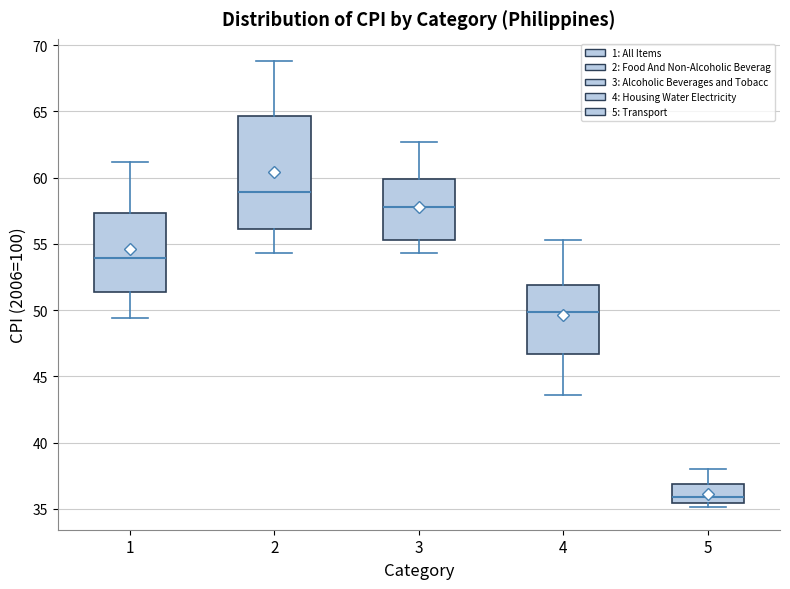

Reading left to right, transcribe this box plot: for each box, give where its median line is, the range the box spans, and where its two whiskers end, as read against the y-axis. The values are not printed on the chart, so give them approximately, as read against the axis.

1: median 54.0, box 51.5 to 57.5, whiskers 49.5 to 61.0
2: median 59.0, box 56.0 to 64.5, whiskers 54.5 to 69.0
3: median 58.0, box 55.5 to 60.0, whiskers 54.5 to 62.5
4: median 50.0, box 46.5 to 52.0, whiskers 43.5 to 55.5
5: median 36.0, box 35.5 to 37.0, whiskers 35.0 to 38.0